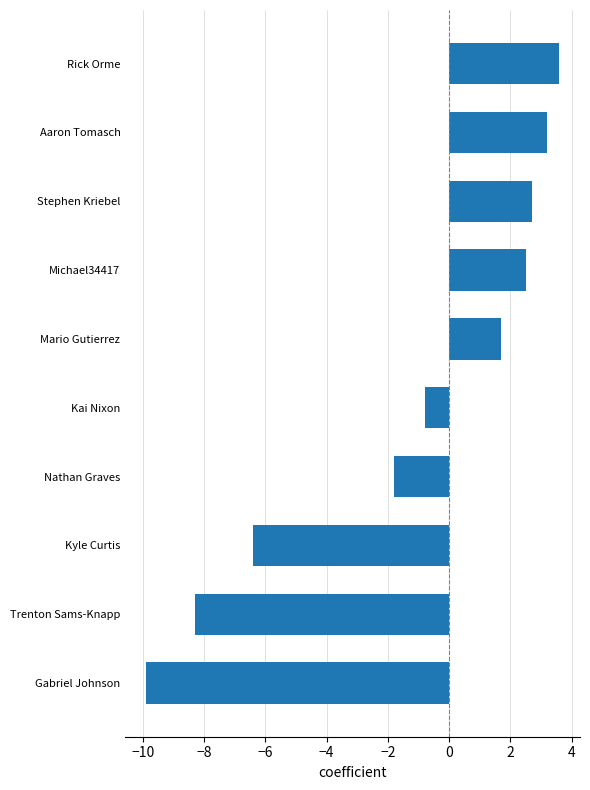

How many values exceed 1?

5